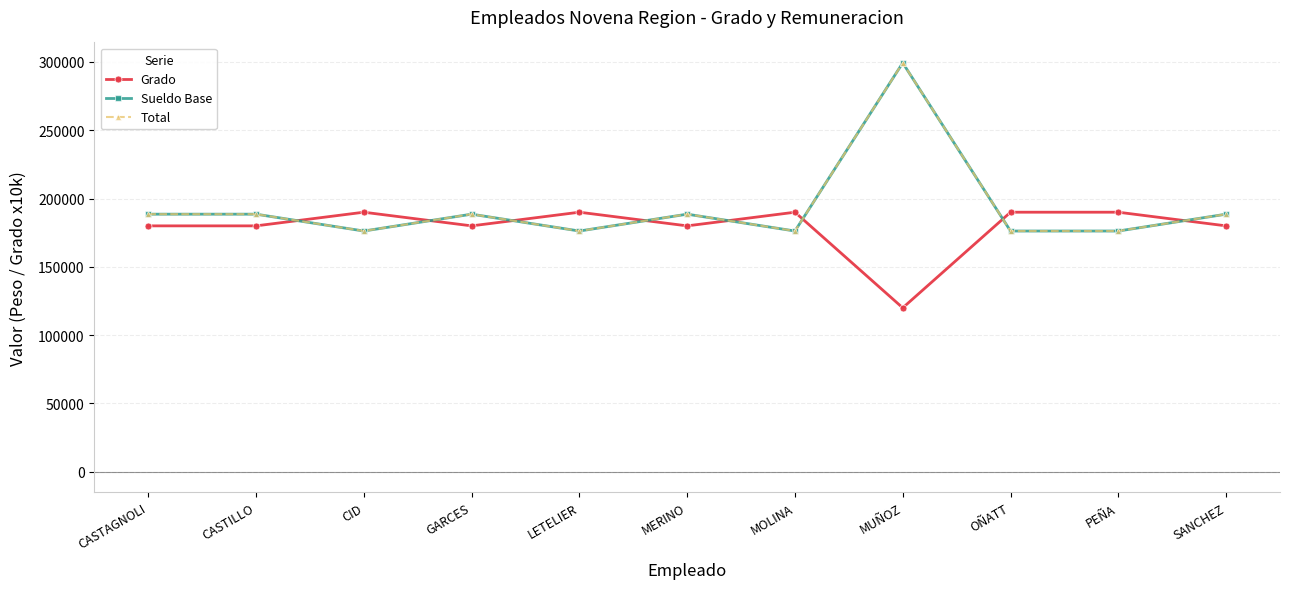

Which series has the widest spread of values?

Sueldo Base